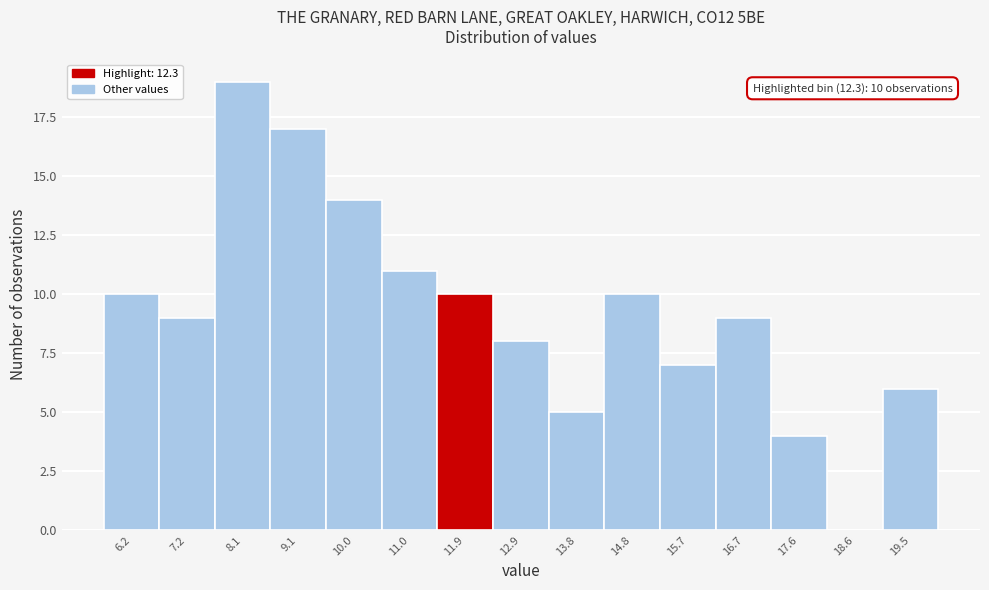

Reading left to right, list all the values displayed in this chart.

6.2=10	7.2=9	8.1=19	9.1=17	10.0=14	11.0=11	11.9=10	12.9=8	13.8=5	14.8=10	15.7=7	16.7=9	17.6=4	18.6=0	19.5=6